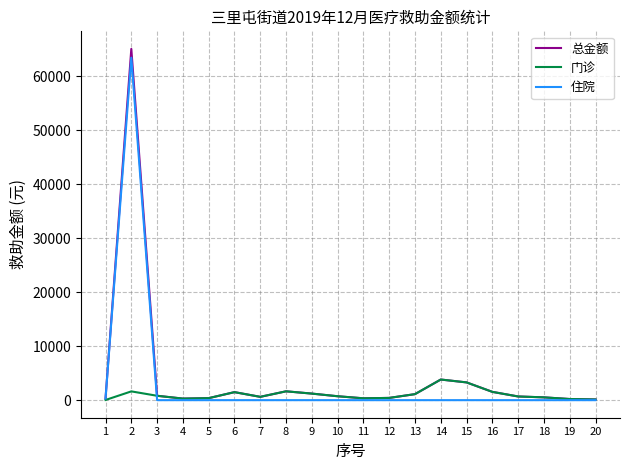

What are all the series names shown in the legend?

总金额, 门诊, 住院